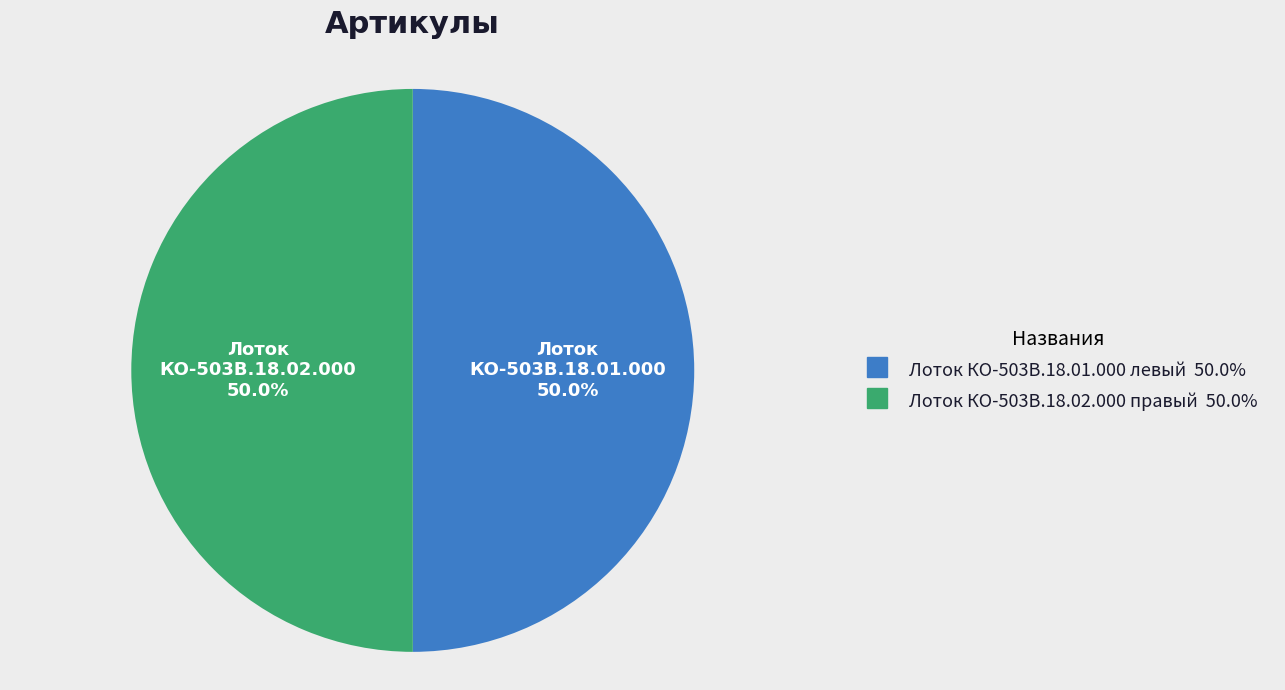

Combined, do Лоток КО-503В.18.01.000 левый and Лоток КО-503В.18.02.000 правый account for over 50%?

Yes